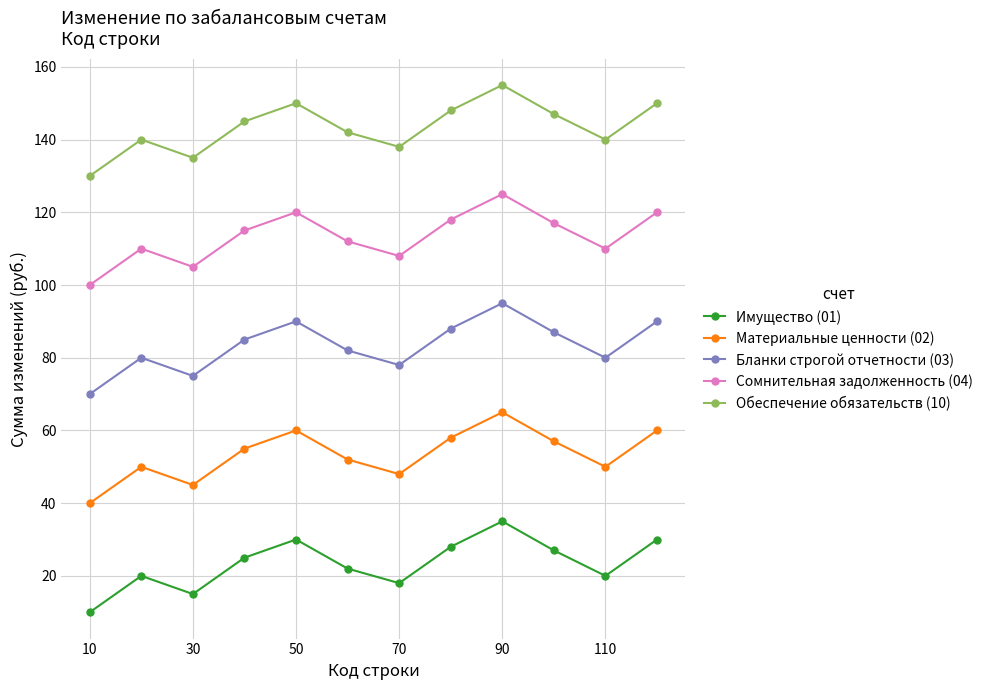

What is the sum of all Сомнительная задолженность (04) values?

1360